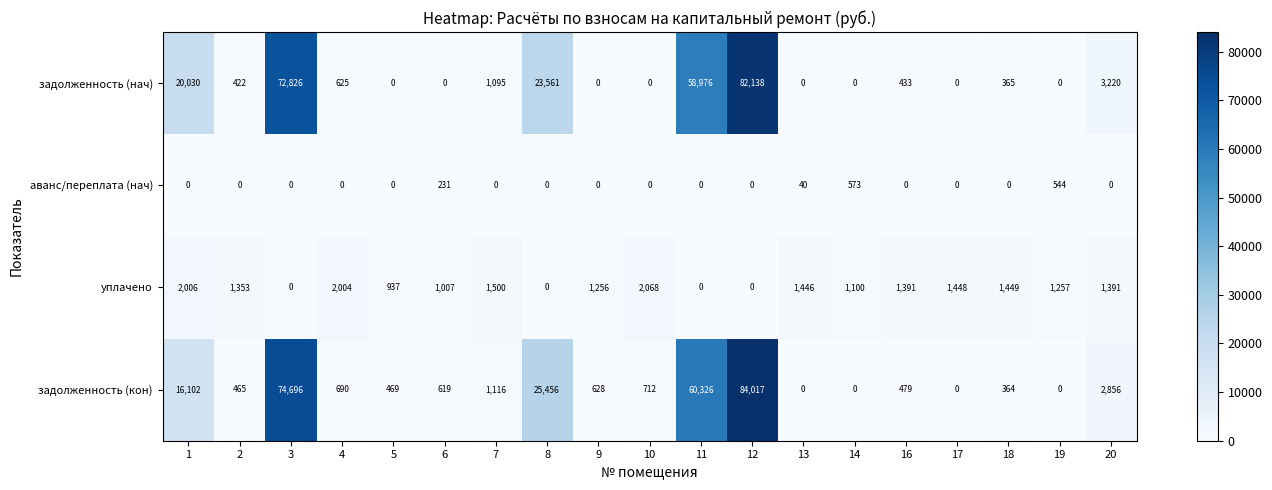

Which category has the highest value in the задолженность (нач) series?

12